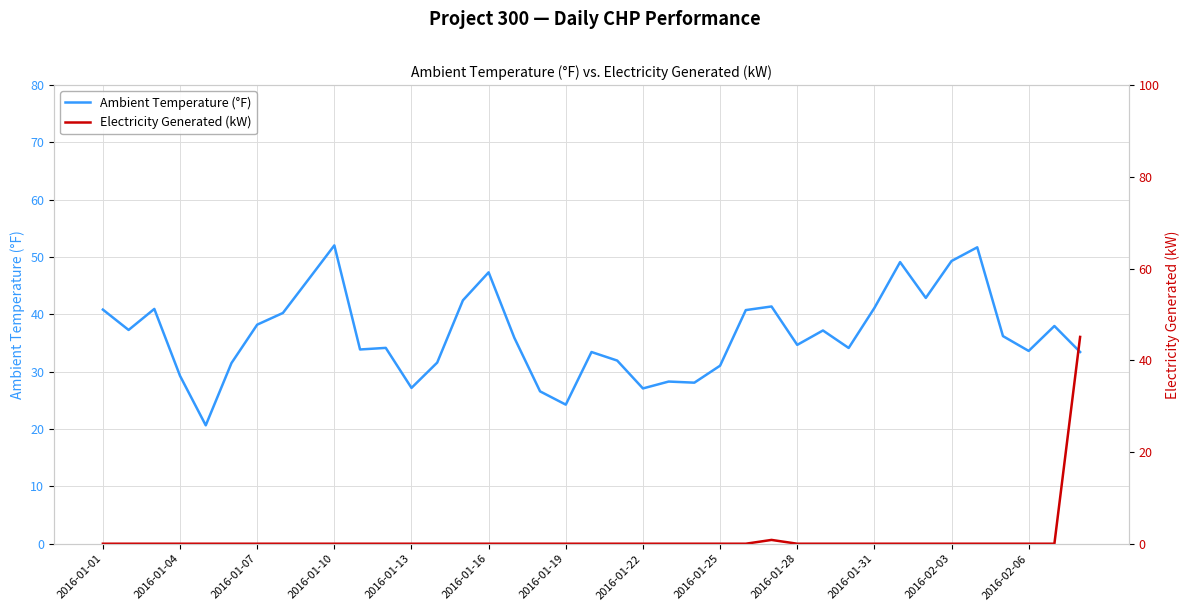

Which series ends up on top after the final intersection of Electricity Generated (kW) and Ambient Temperature (°F)?

Electricity Generated (kW)